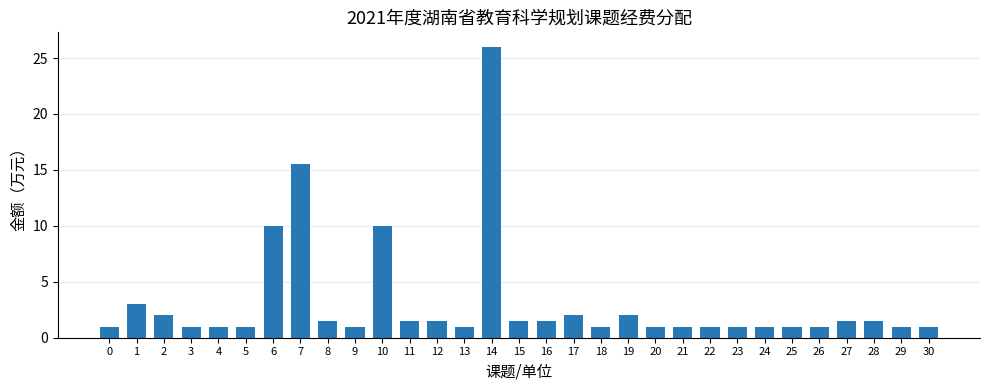

Reading left to right, extract all data points from this chart.

1.0	3.0	2.0	1.0	1.0	1.0	10.0	15.5	1.5	1.0	10.0	1.5	1.5	1.0	26.0	1.5	1.5	2.0	1.0	2.0	1.0	1.0	1.0	1.0	1.0	1.0	1.0	1.5	1.5	1.0	1.0